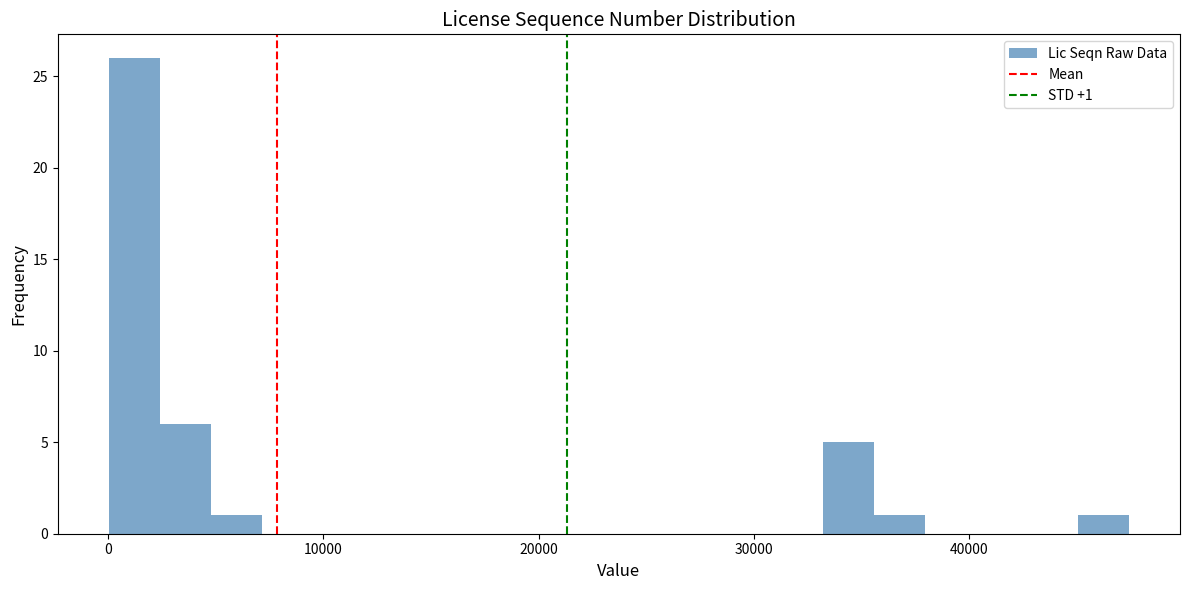

Around what value on the x-axis is the tallest bar? Give the approximate position of its centre, as read against the axis.

1000